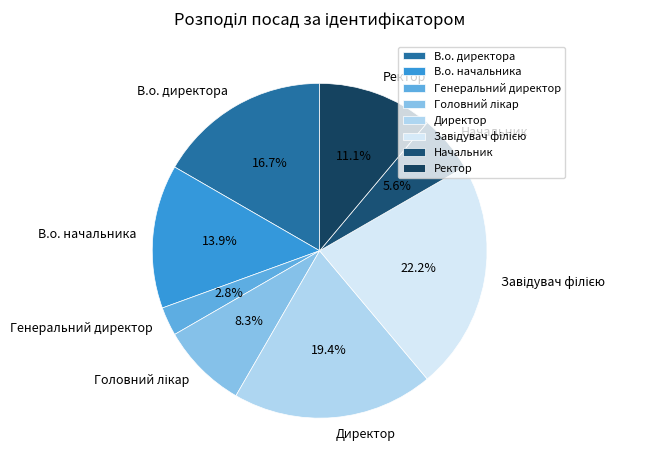

The Начальник slice represents 6% of the pie. True or false?

True